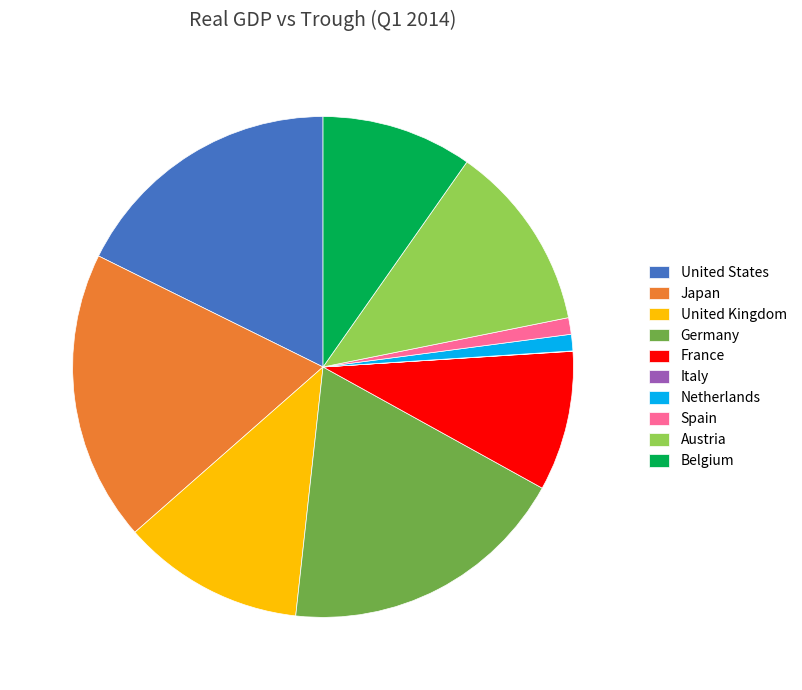

Does Austria represent more than half of the total?

No